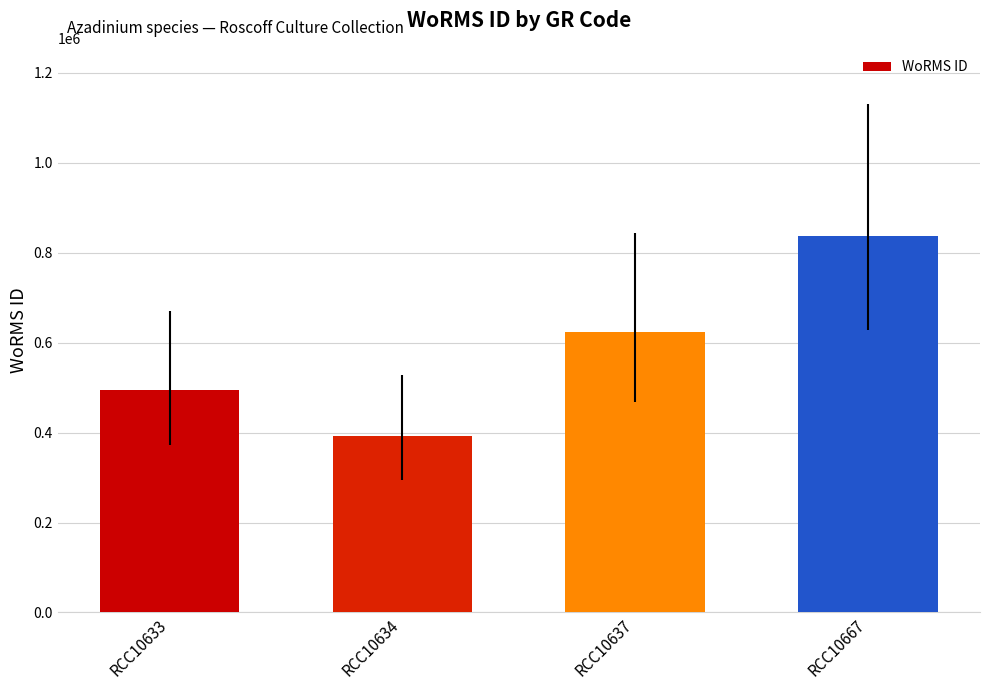

The value at RCC10637 is 998943. True or false?

False